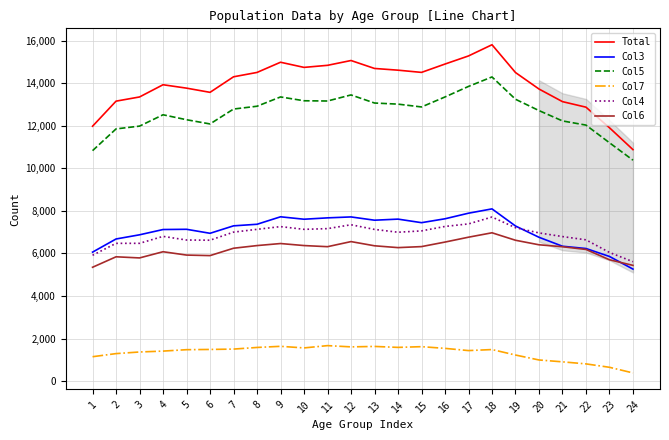

In Col4, how many points are lower than both neighbors (excluding endpoints)?

3